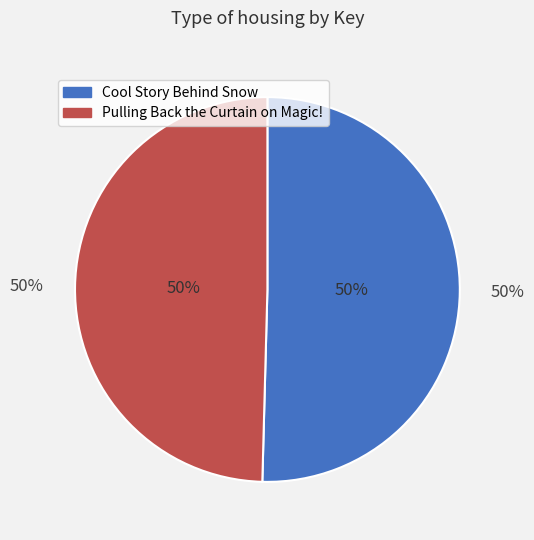

To the nearest percent, what is the combined percentage of Cool Story Behind Snow (9781481444149) and Pulling Back the Curtain on Magic! (9781481437028)?

100%